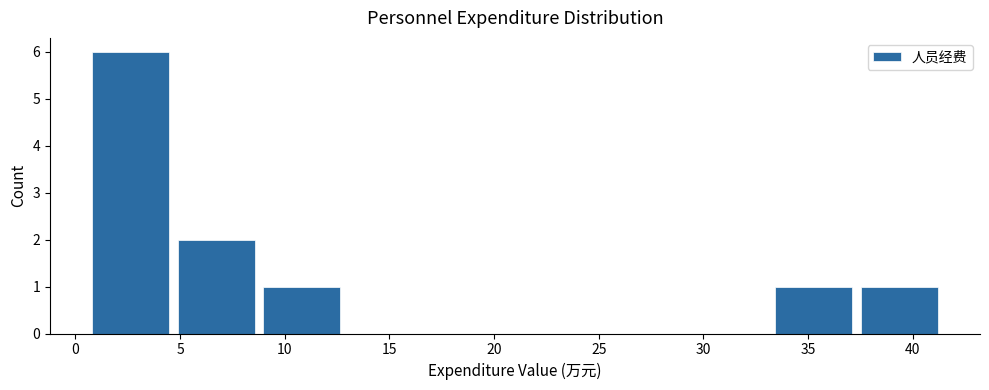

Reading left to right, transcribe this chart: for each bar, give the range it covers on the x-axis and its height. Neither the bar edges nor the heights are printed on the chart, so give them approximately, as read against the axes.

0.5 to 4.5: 6
4.5 to 9.0: 2
9.0 to 13.0: 1
13.0 to 17.0: 0
17.0 to 21.0: 0
21.0 to 25.0: 0
25.0 to 29.0: 0
29.0 to 33.0: 0
33.0 to 37.5: 1
37.5 to 41.5: 1